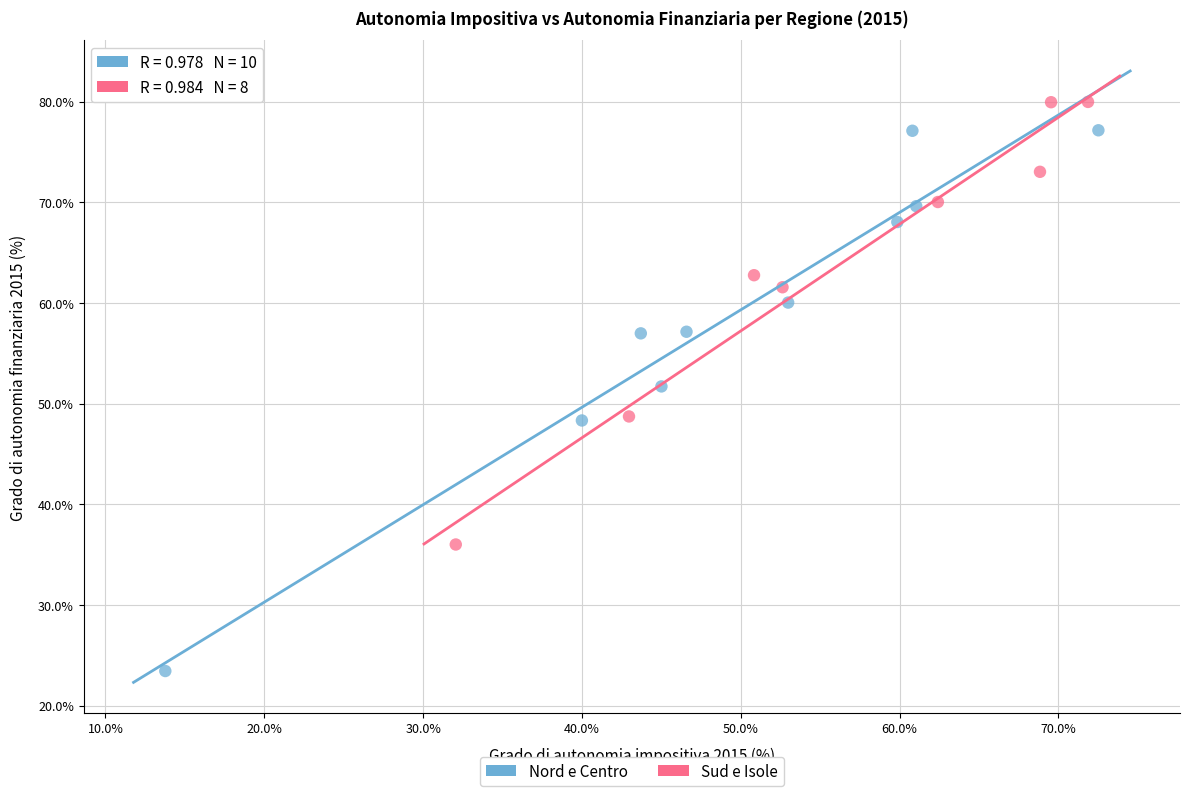

What are all the series names shown in the legend?

Nord e Centro, Sud e Isole